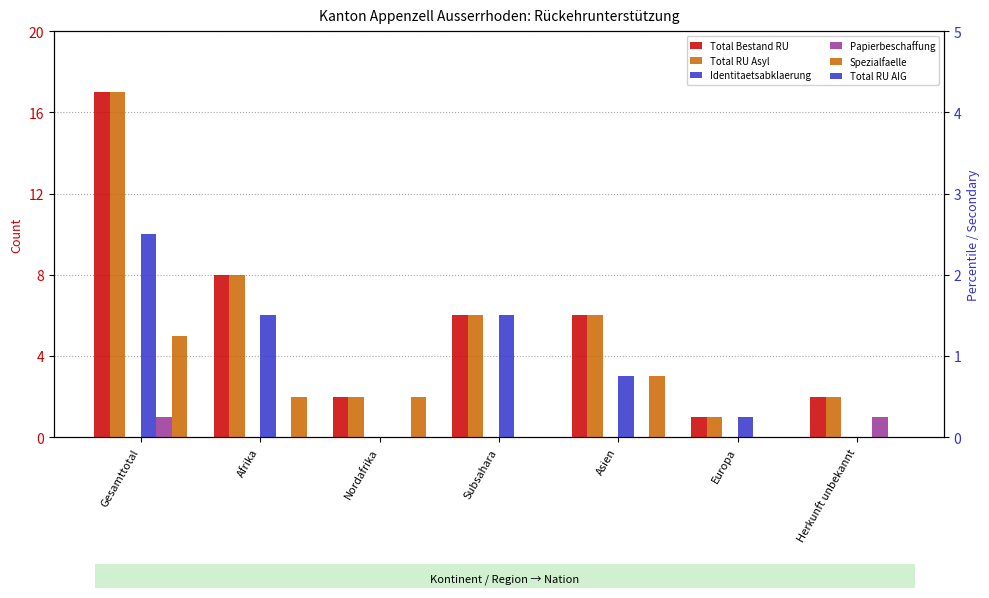

What is the greatest value displayed?

17